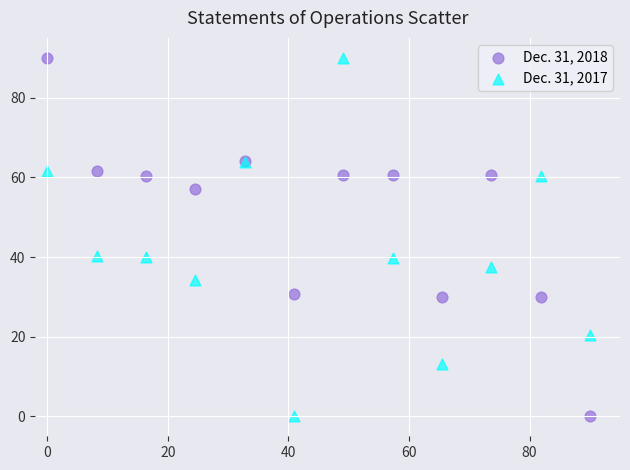

What is the X range (max minus min) for the scatter plot?

90.0